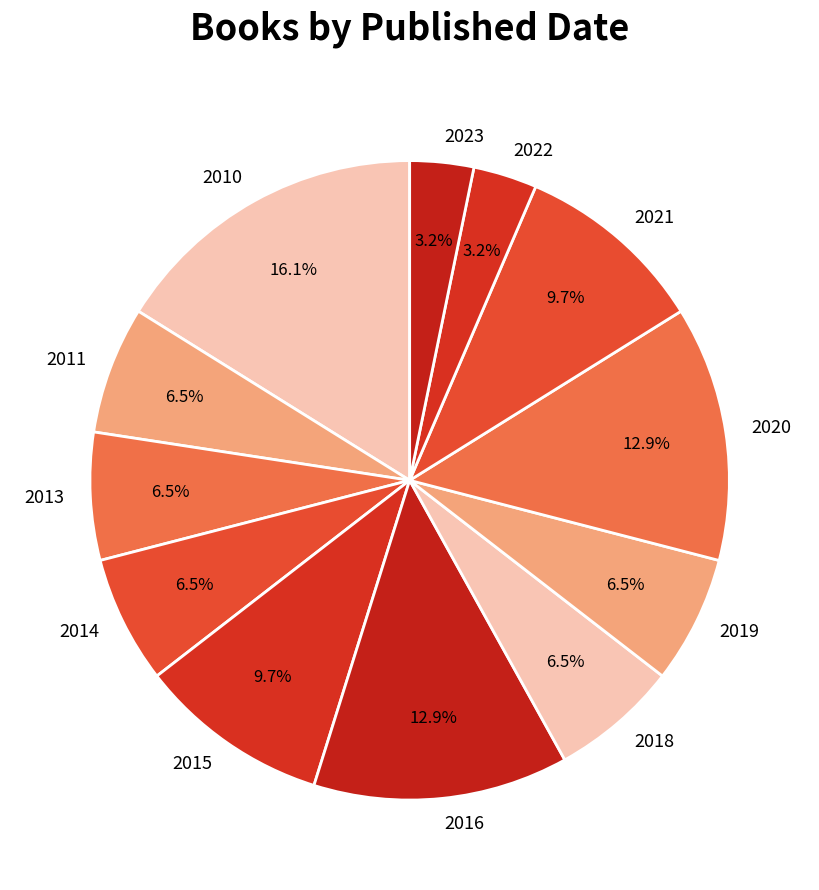

How much of the chart is everything except 2019?

93.5%